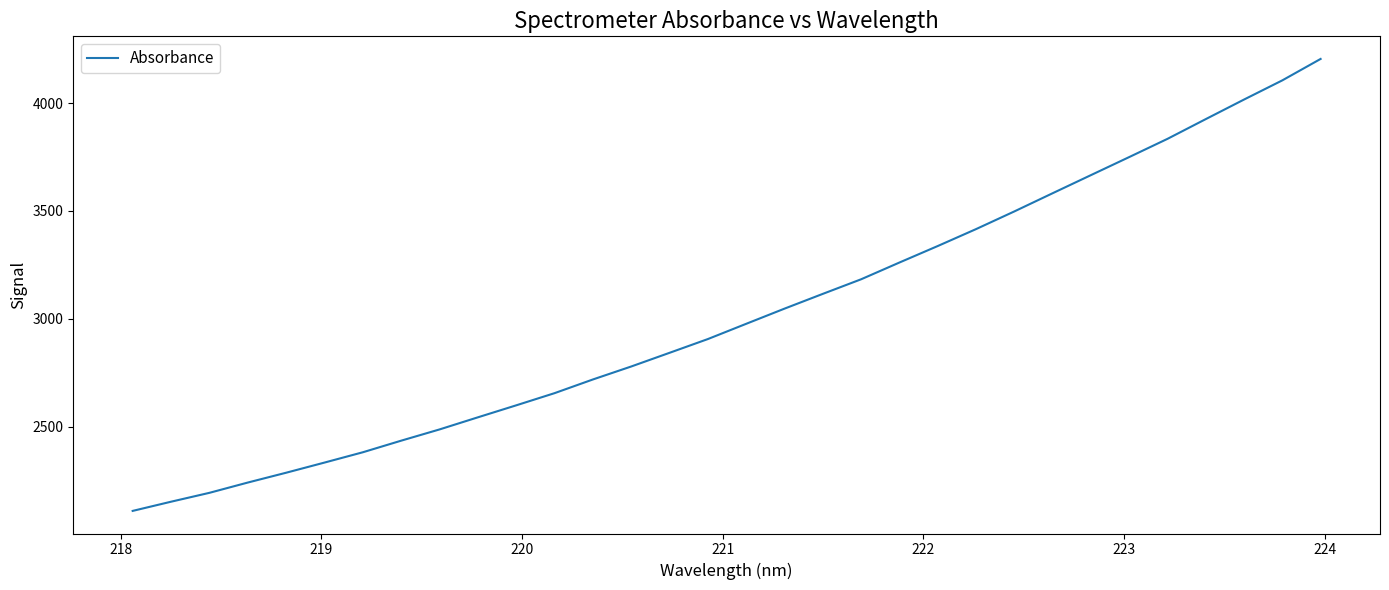

True or false: there are more than 1 points higher than both neighbors.

False